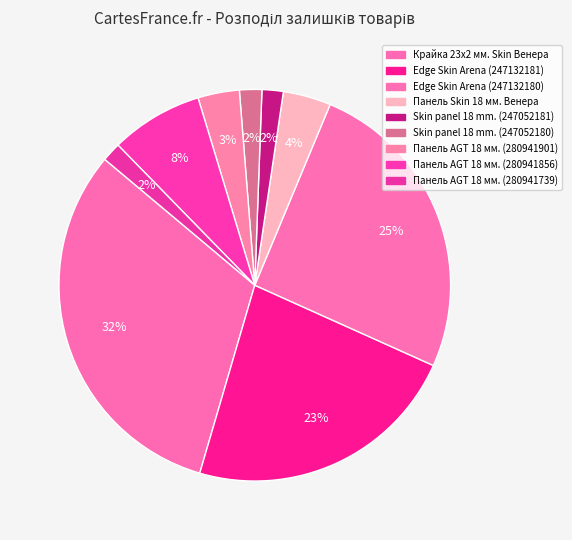

The Edge Skin Arena (247132181) slice represents 38% of the pie. True or false?

False